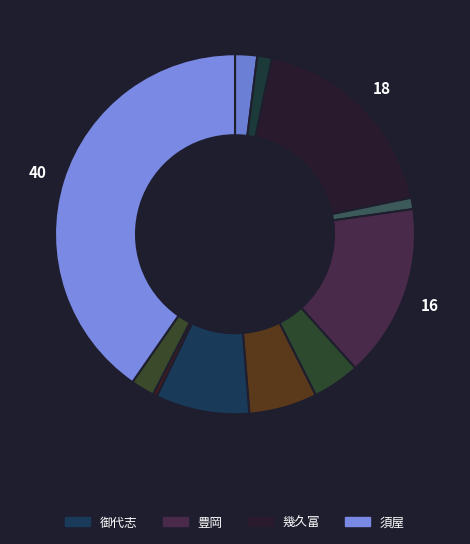

How many segments does this pie chart have?

11